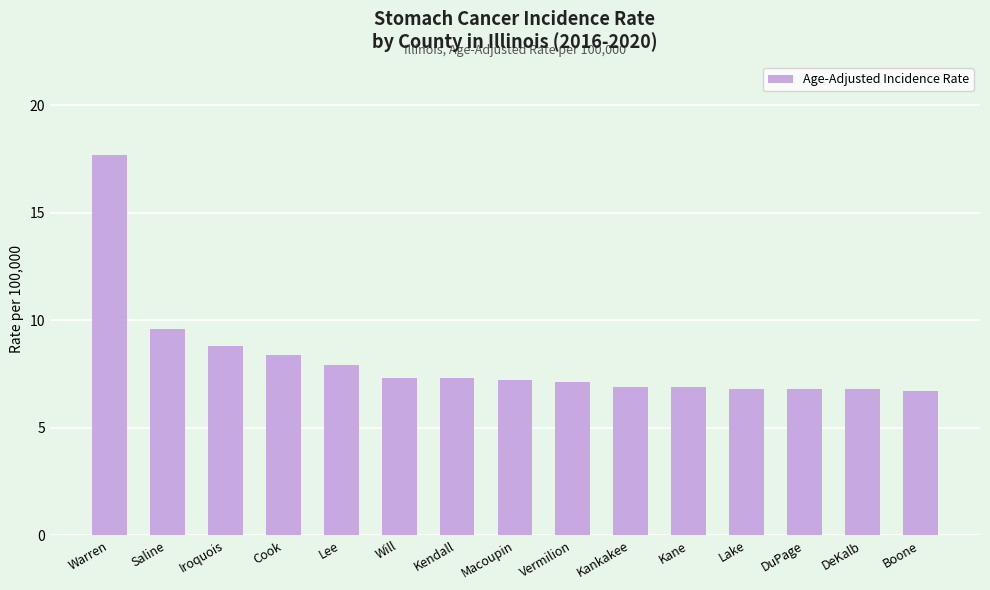

What is the ratio of the value at DuPage to the value at Kankakee?

1.0